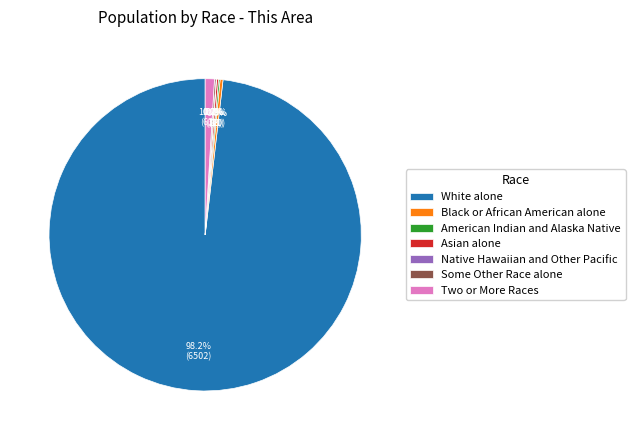

Is Two or More Races the majority of the pie?

No